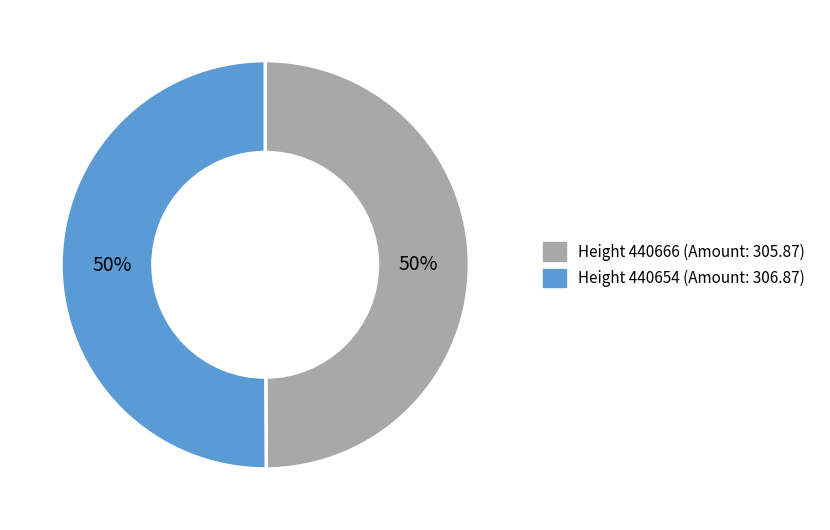

Is it true that Height 440666 (Amount: 305.87) is 50% of the pie?

True